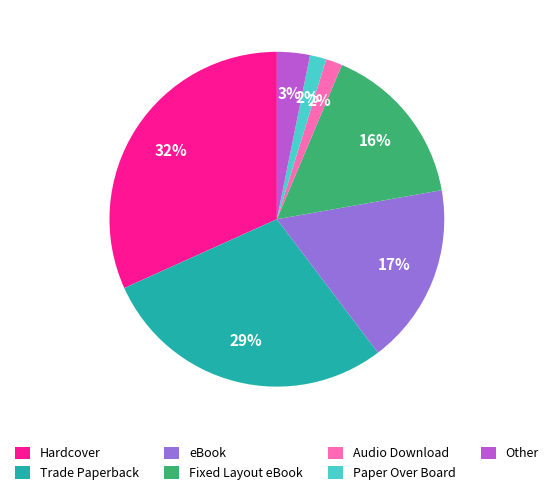

Do Hardcover and Paper Over Board together represent more than half of the pie?

No